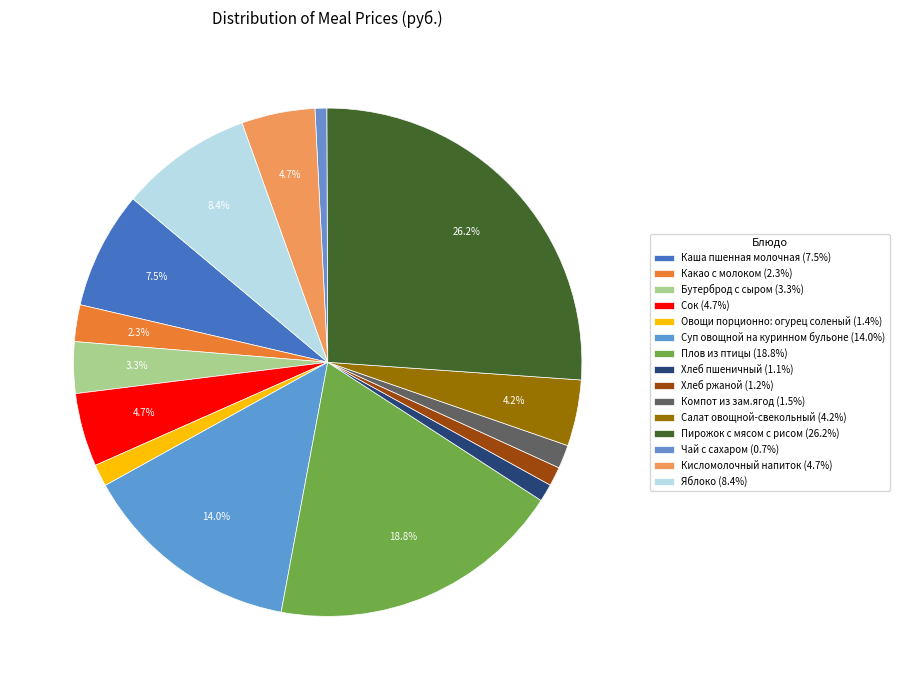

Does any single category account for the majority?

No